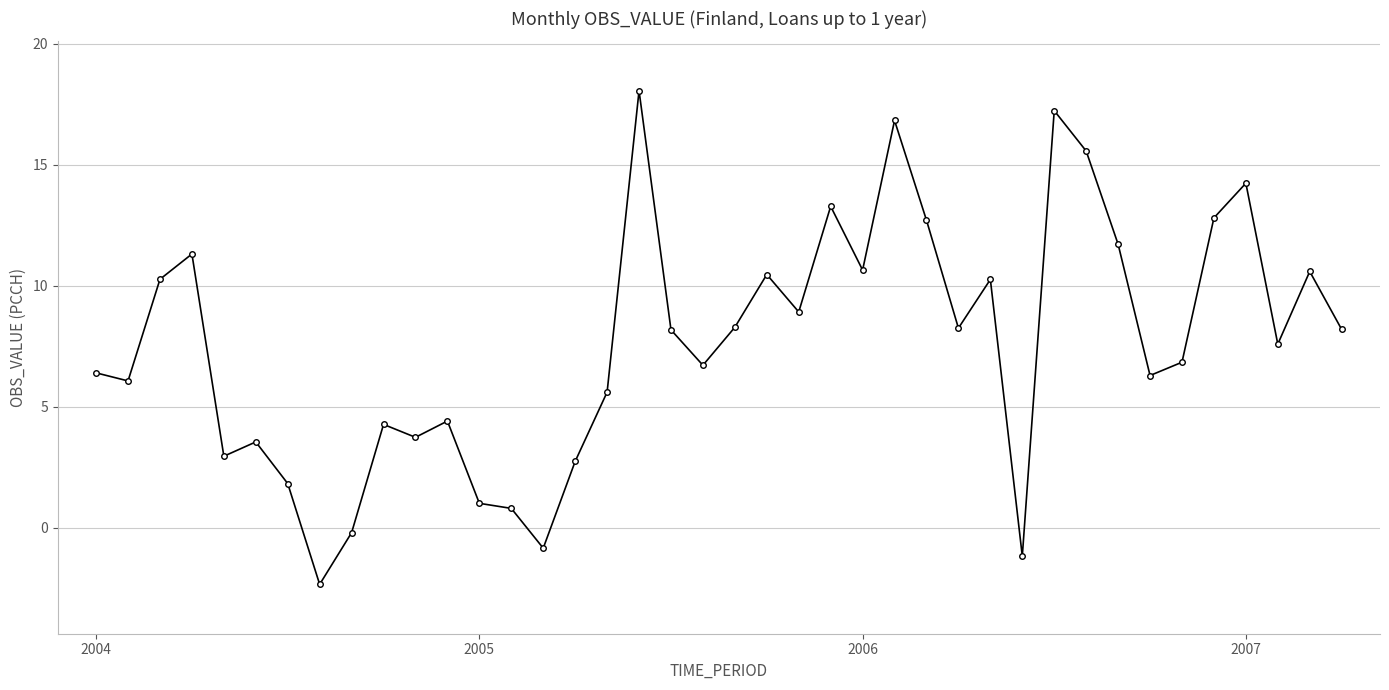

What is the value of the 17th point from the left?

5.6